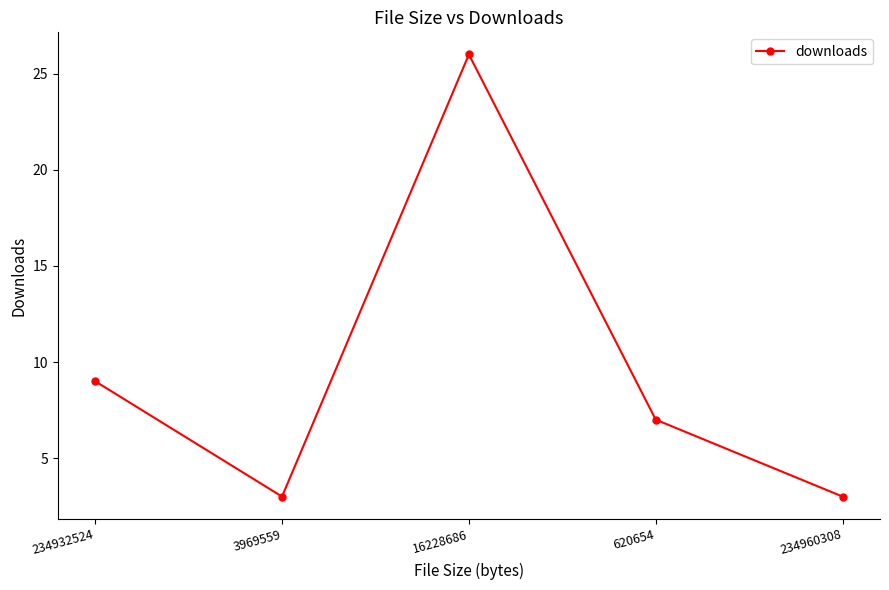

Reading right to left, list all the values displayed in this chart.

234960308=3	620654=7	16228686=26	3969559=3	234932524=9